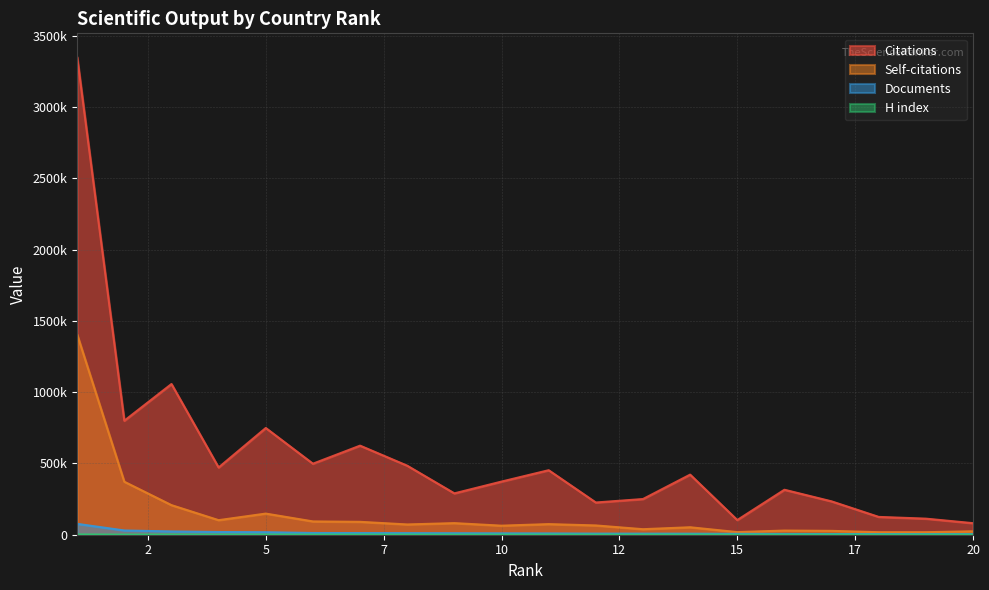

At which category does Self-citations reach its first local valley?

4